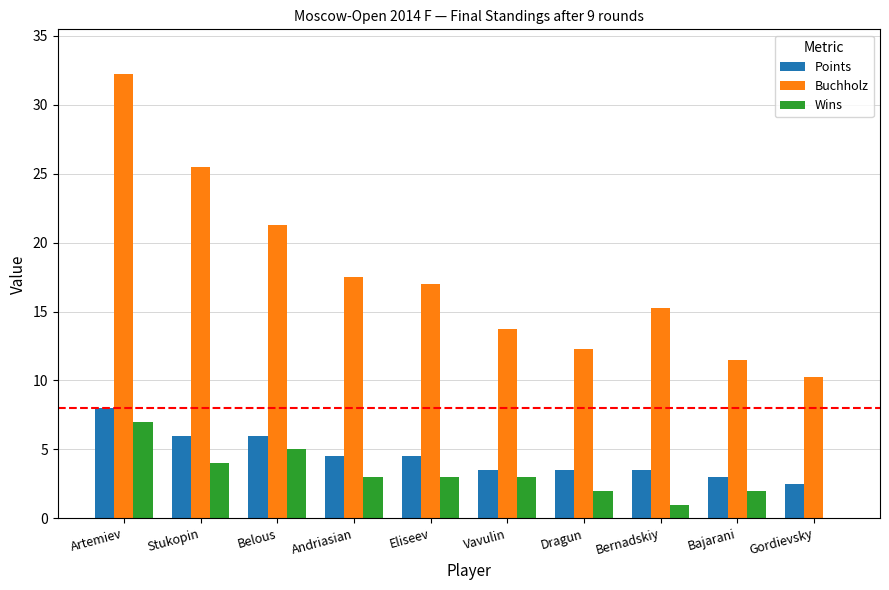

What is the total value across all series at Dragun?

17.8